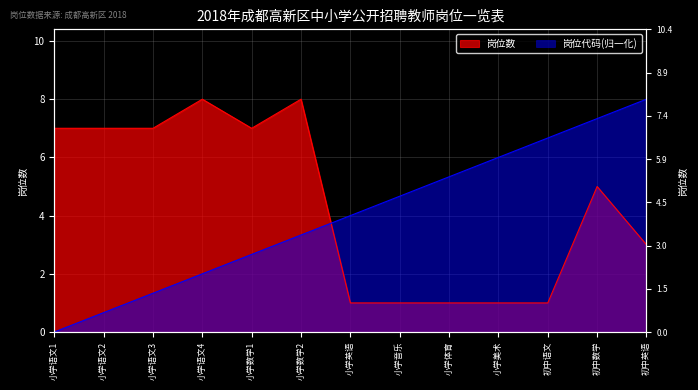

How many categories are shown in the chart?

13